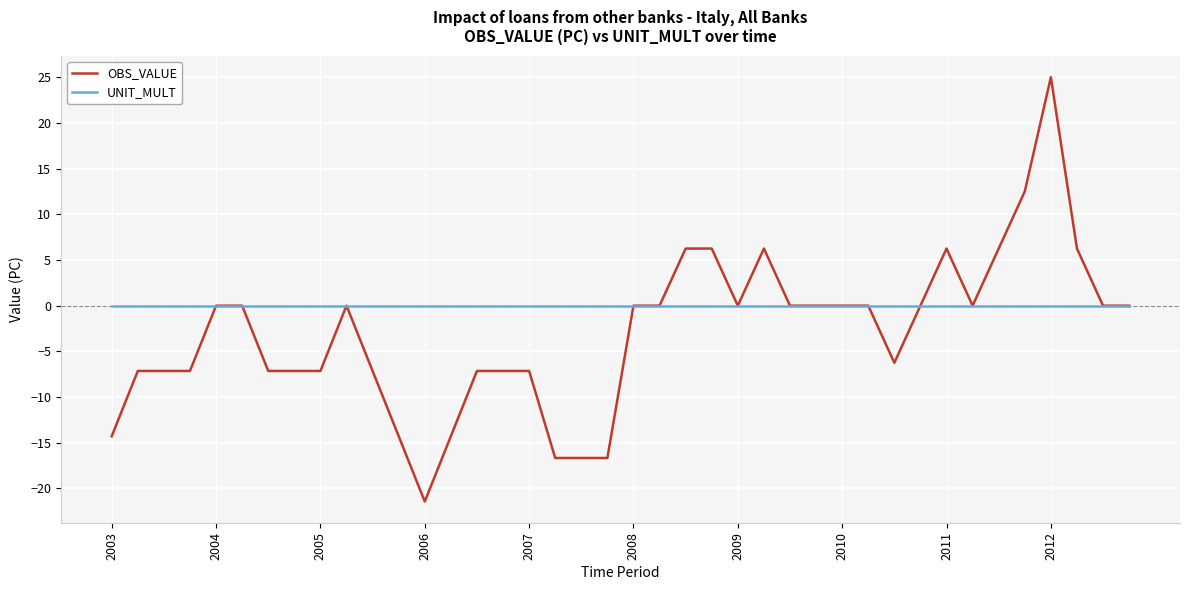

What is the maximum value shown in the chart?

25.0